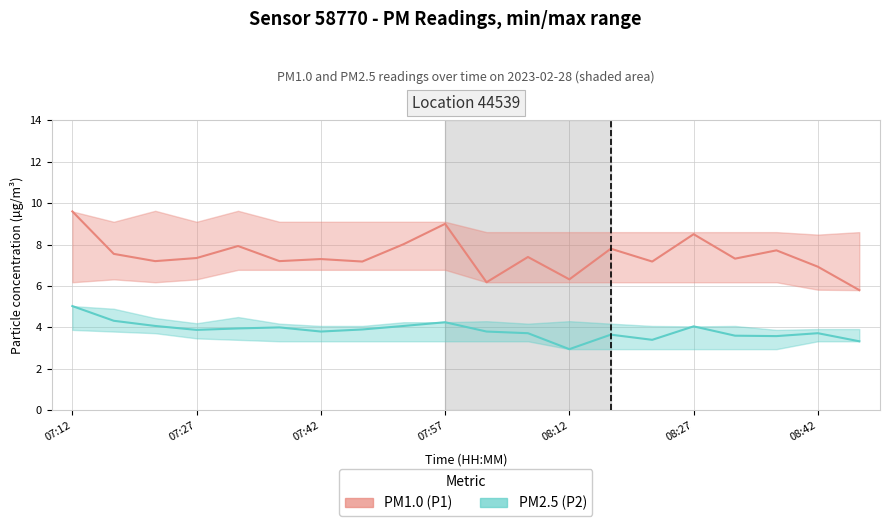

Rank the series at 08:12 from highest to lowest value.

PM1.0 (P1), PM2.5 (P2)